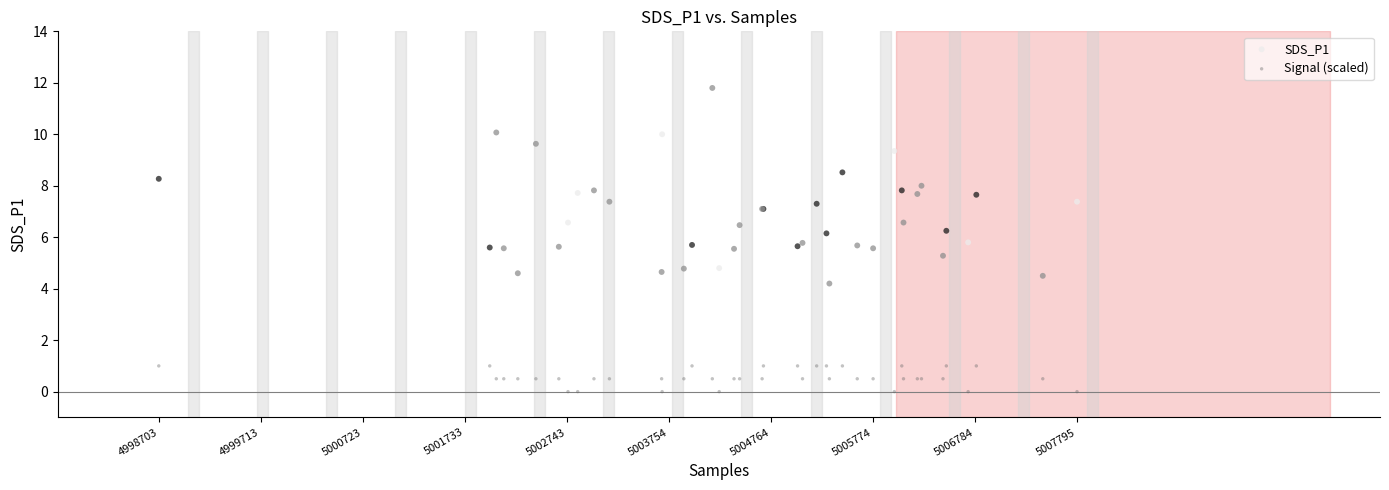

Which series has the largest Y range (max minus min)?

SDS_P1